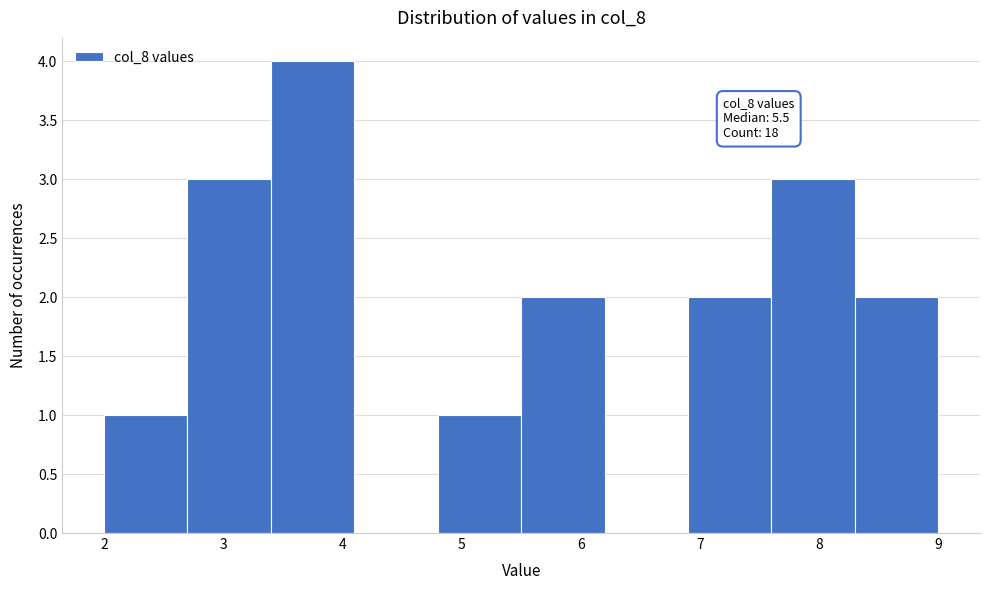

Over which range of the x-axis is the bar tallest?

3.4 to 4.1